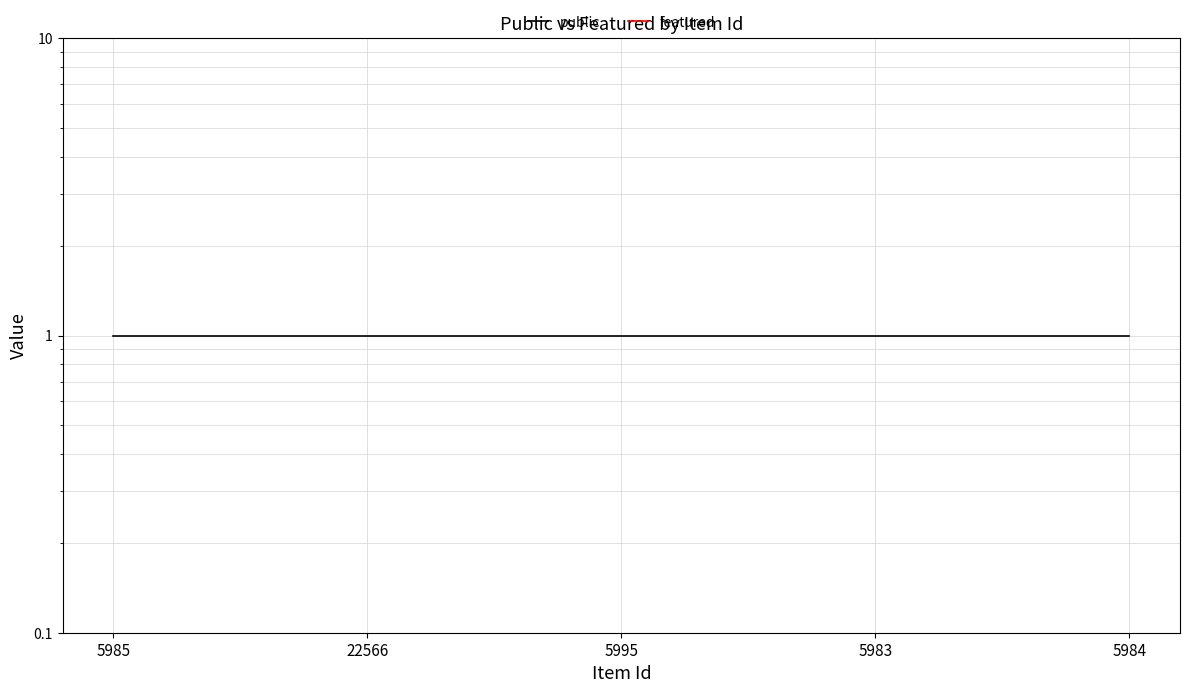

What is the total value across all series at 5983?

1